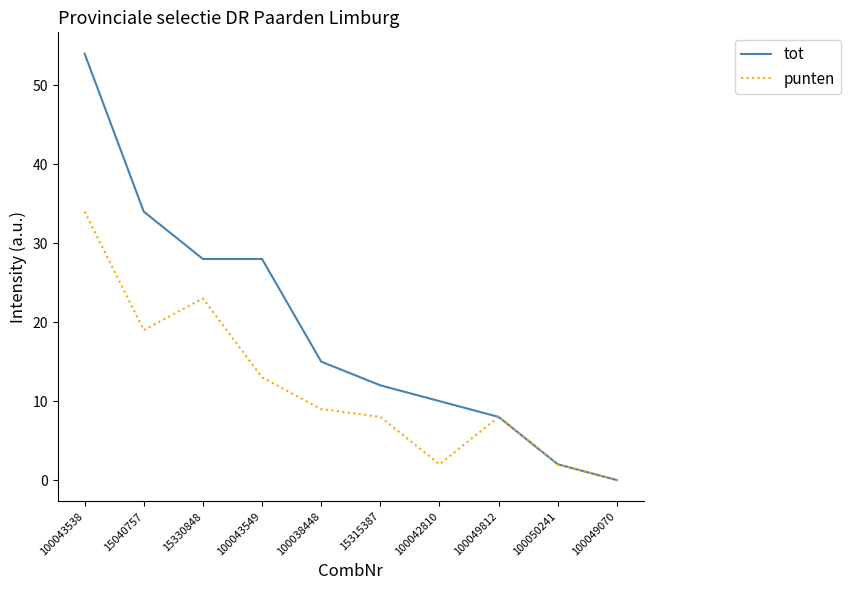

At 100042810, list the series in order from largest to smallest.

tot, punten